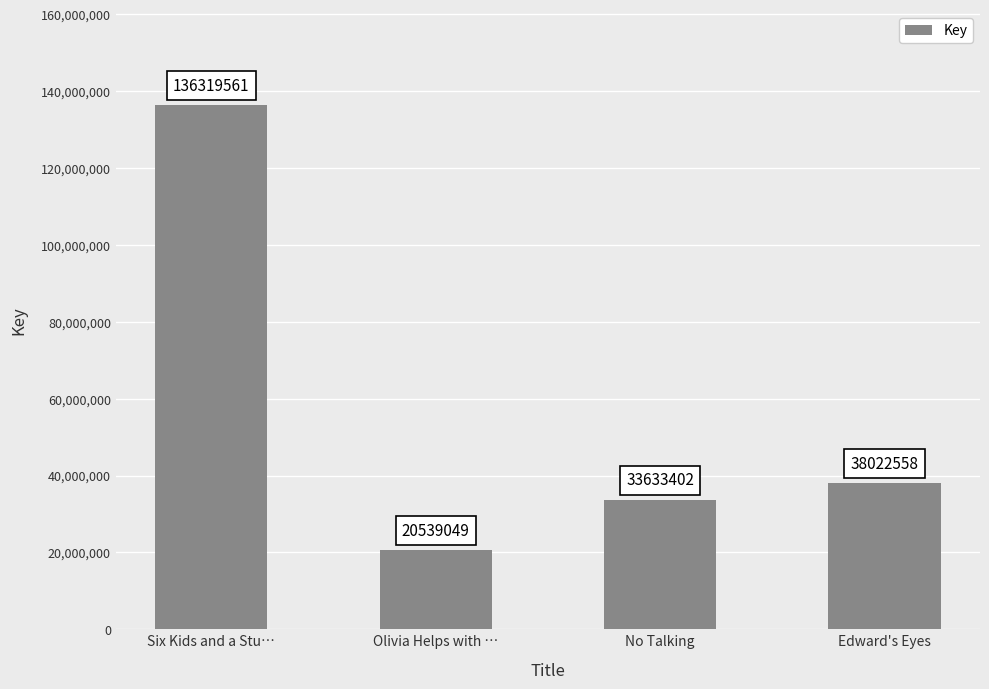

At which category does the chart reach its minimum across all series?

Olivia Helps with …